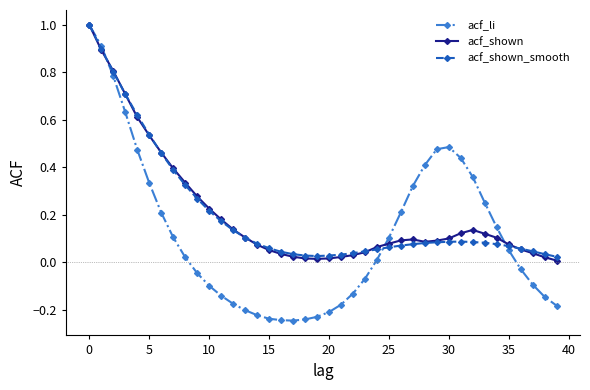

What is the highest value of the acf_shown_smooth series?

1.0